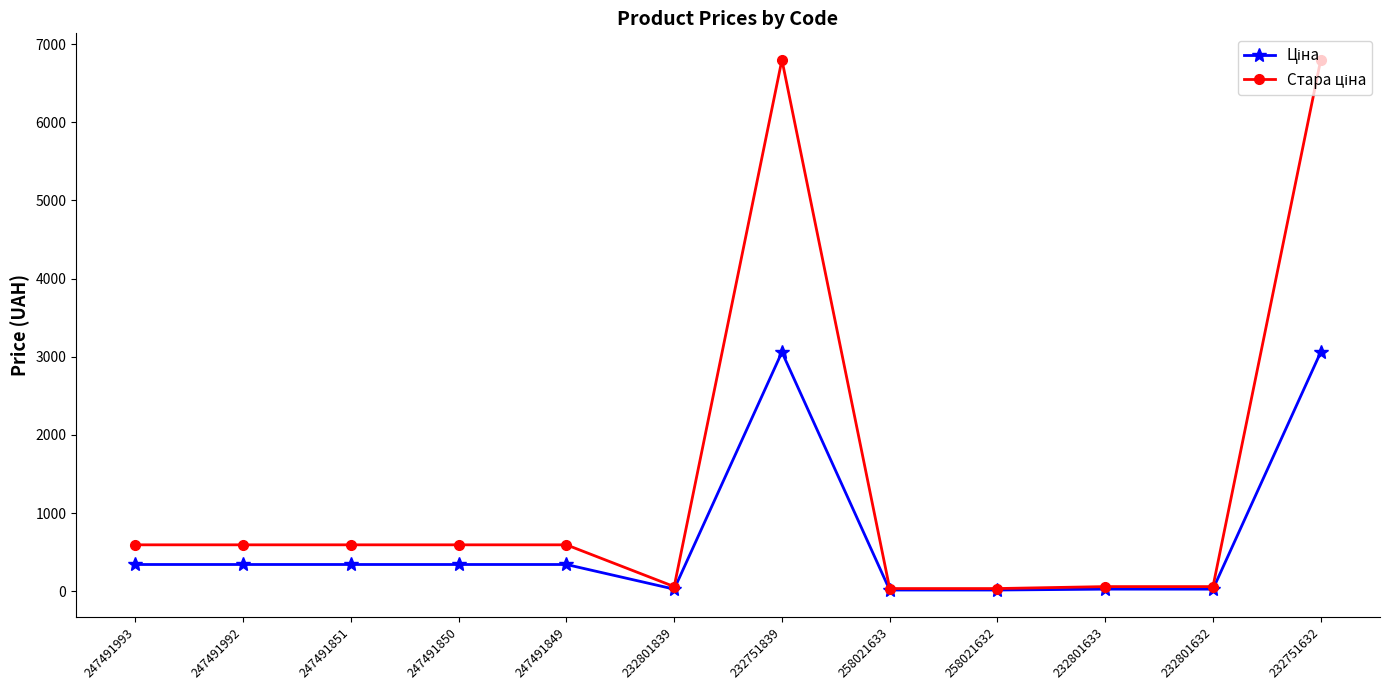

What is the total value across all series at 247491851?

935.9